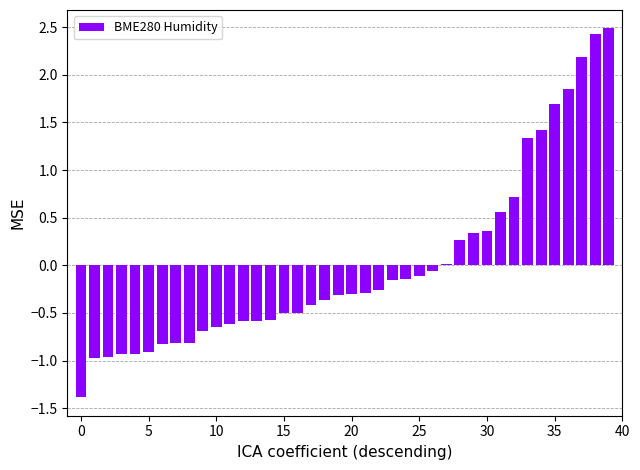

What is the maximum value shown in the chart?

2.5